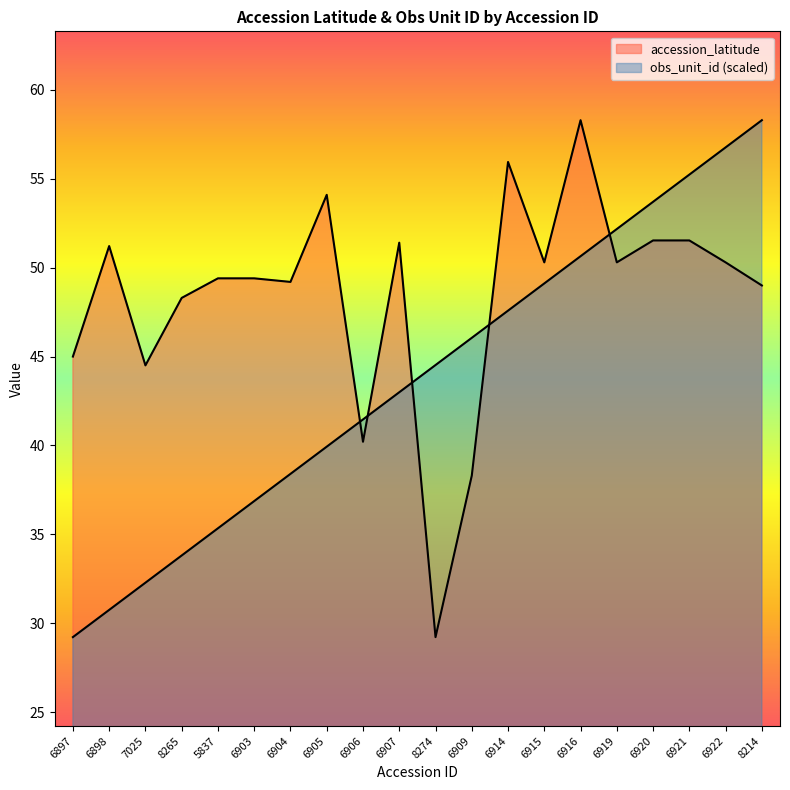

Rank the series by their average value, from highest to lowest.

accession_latitude, obs_unit_id_norm